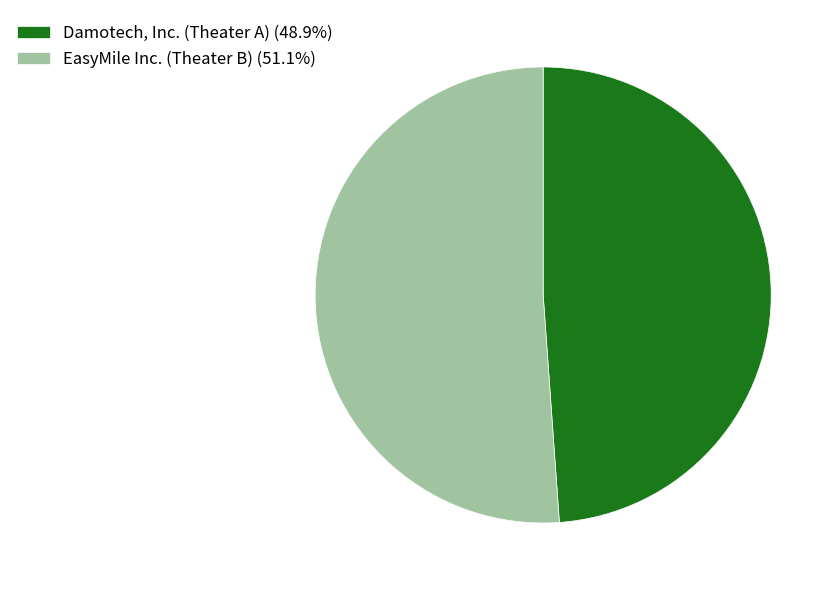

Combined, do Damotech, Inc. (Theater A) and EasyMile Inc. (Theater B) account for over 50%?

Yes